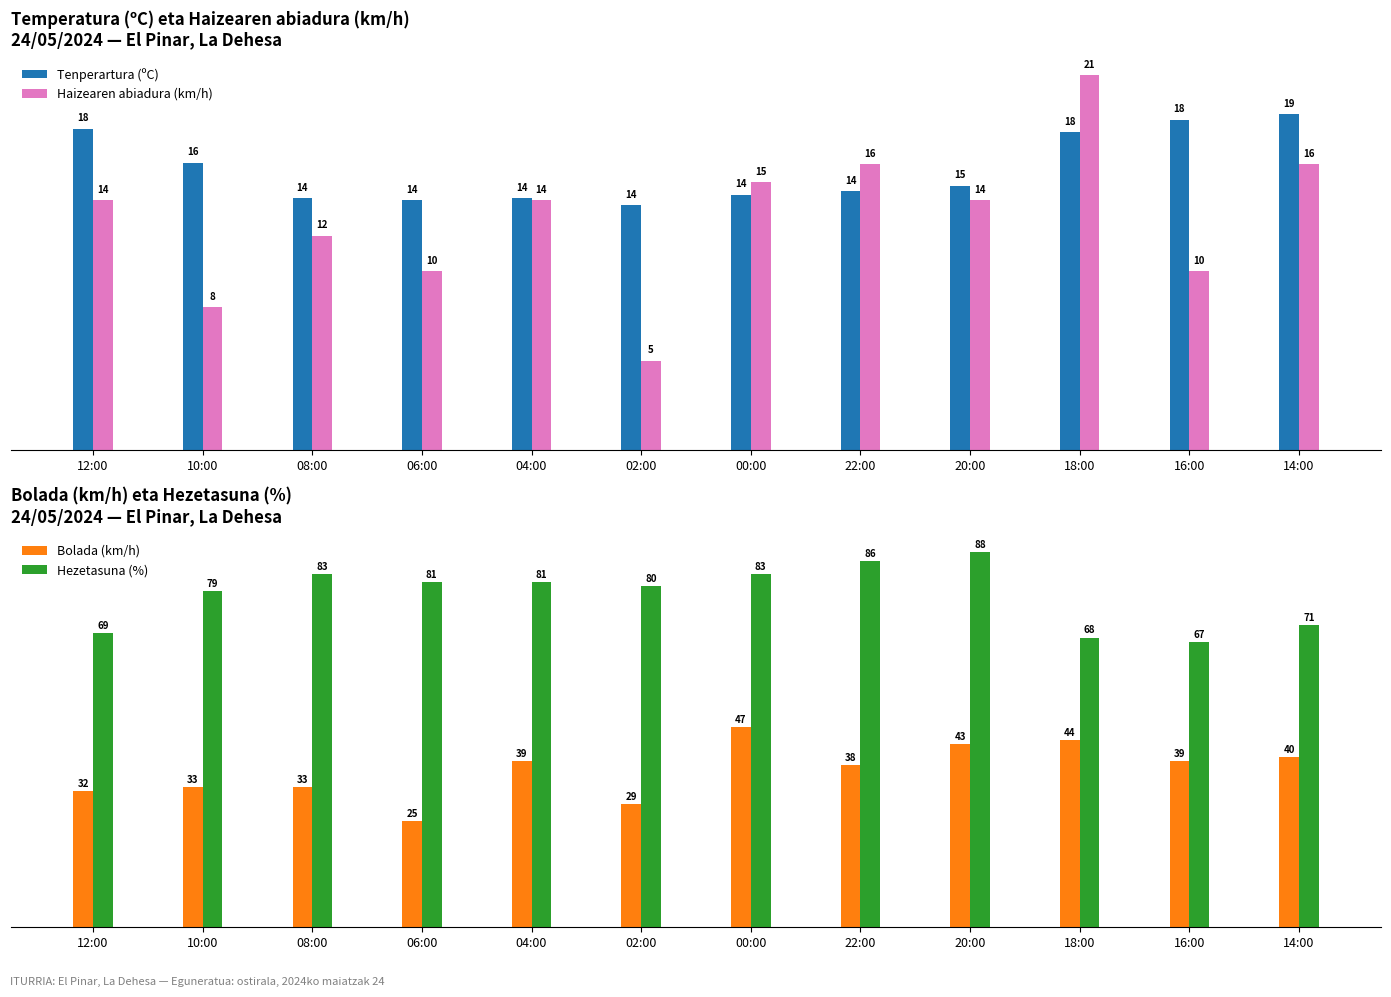

Rank the series at 16:00 from lowest to highest value.

Haizearen abiadura (km/h), Tenperartura (ºC), Bolada (km/h), Hezetasuna (%)